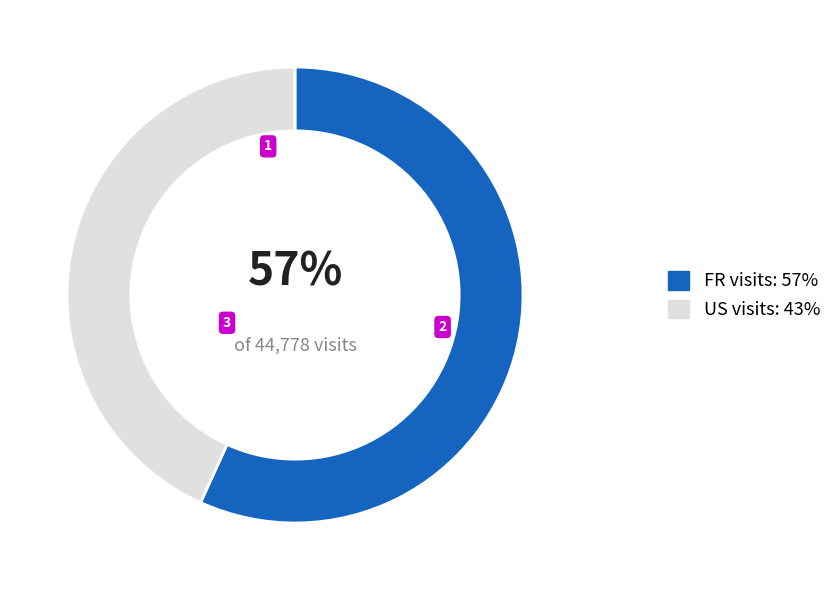

To the nearest percent, what is the difference between the largest and smallest slice percentages?

14%